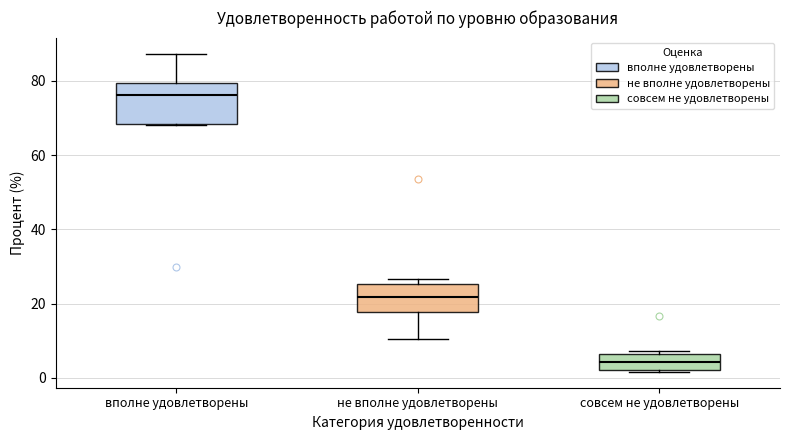

Which box's median line is the lowest?

совсем не удовлетворены